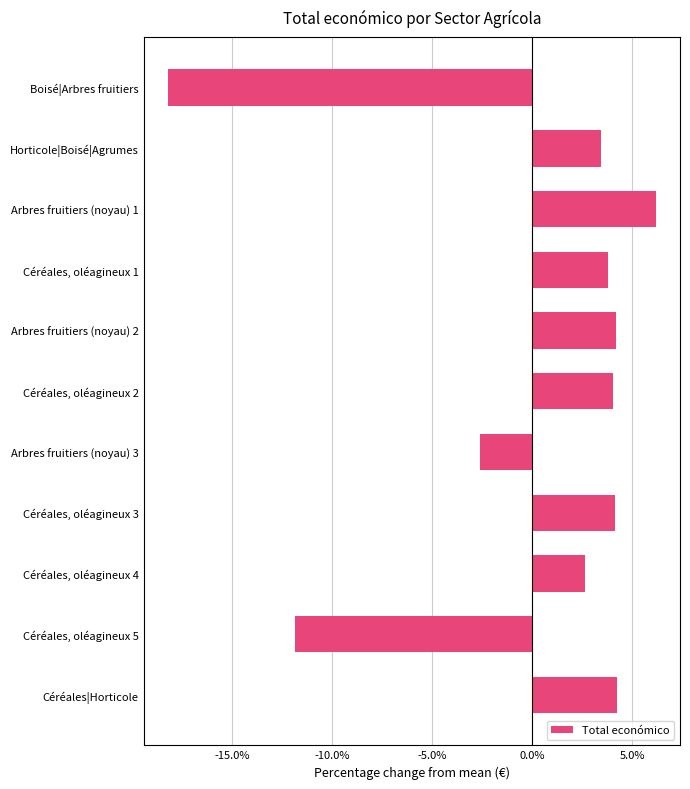

Which label corresponds to the largest value in the chart?

Arbres fruitiers (noyau) 1